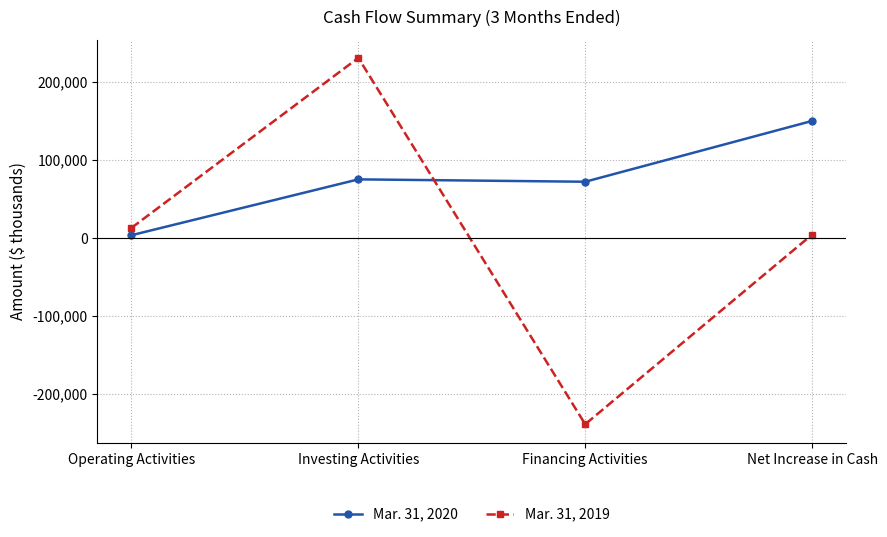

What is the difference between the highest and lowest values at Financing Activities?

310945